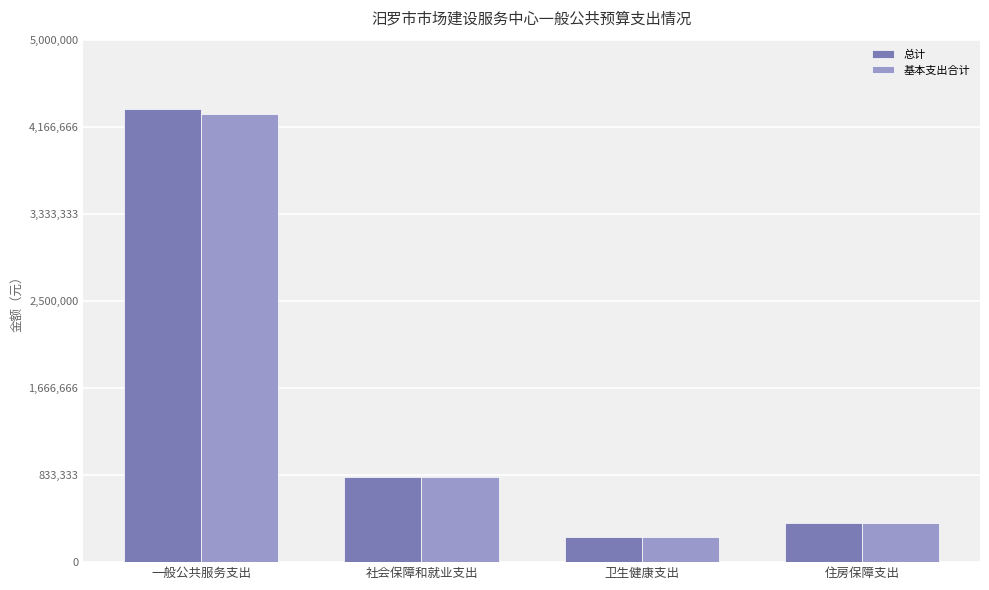

Is the value of 基本支出合计 at 一般公共服务支出 greater than the value of 总计 at 住房保障支出?

Yes